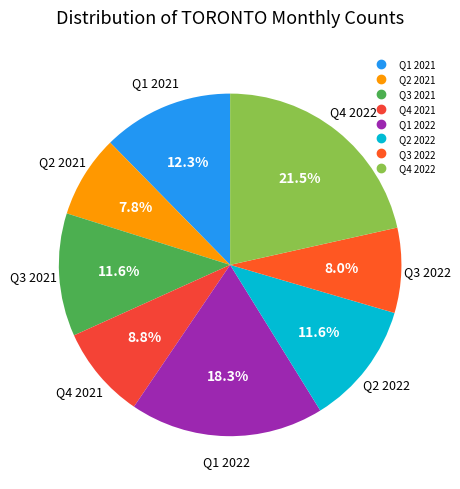

How many slices are in this pie chart?

8